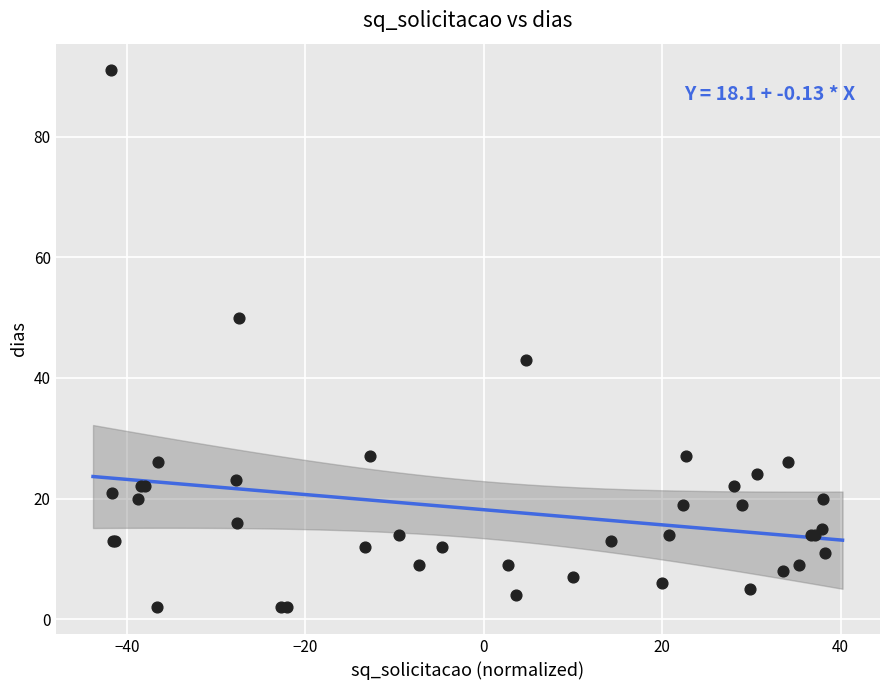

What Y value in the scatter plot is closest to 46?

43